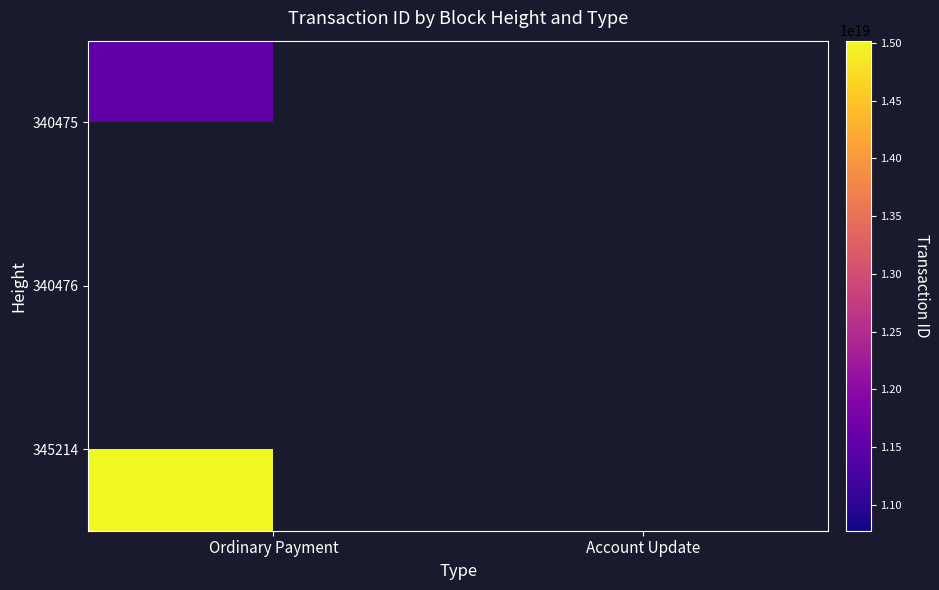

Where is 345214 nearest to the value 15020731554663368704?

Ordinary Payment